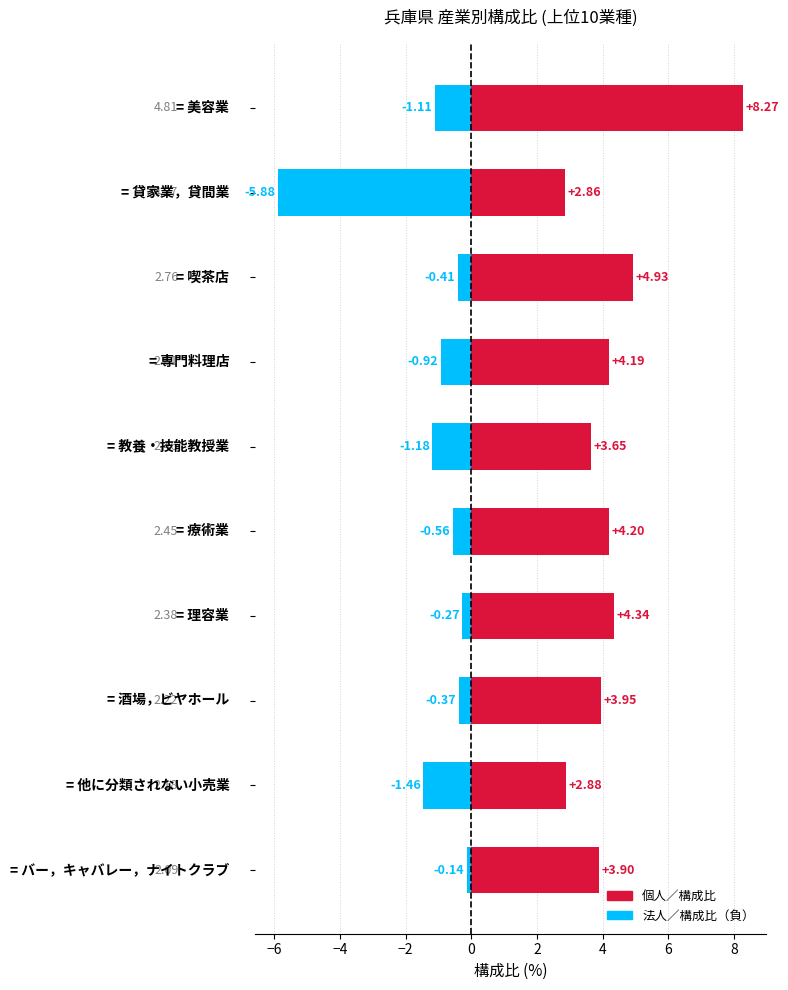

What is the value of the 個人／構成比 bar at the 10th from the left?

3.9